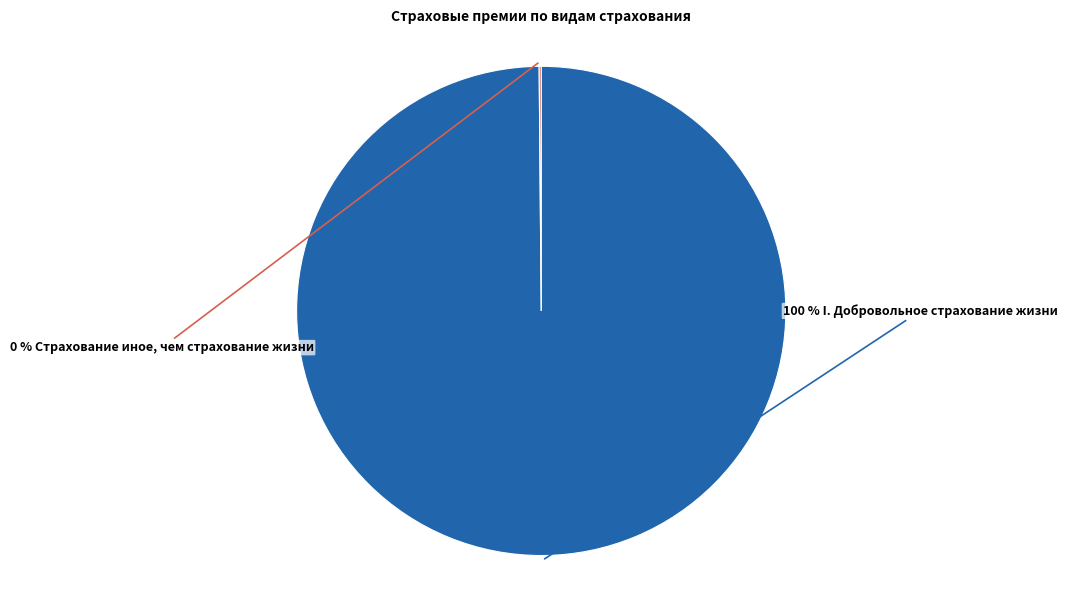

To the nearest percent, what is the average slice percentage?

50%